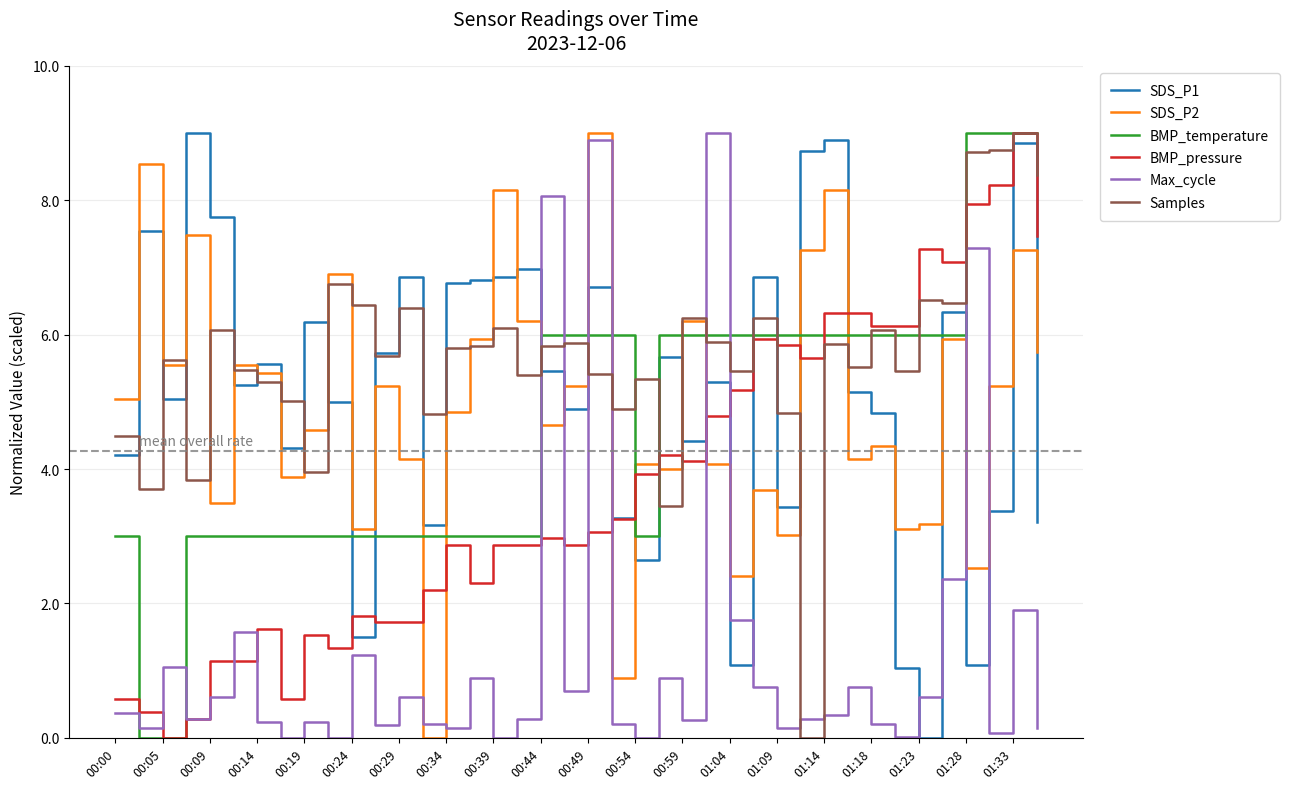

What is the maximum value shown in the chart?

9.0